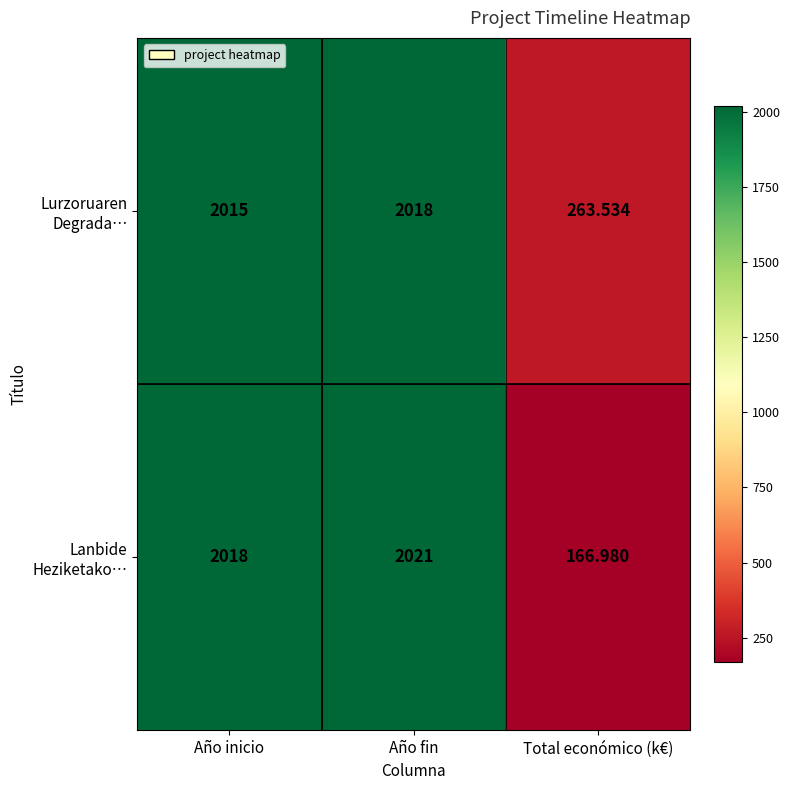

At which category is the sum across all series the highest?

Año fin